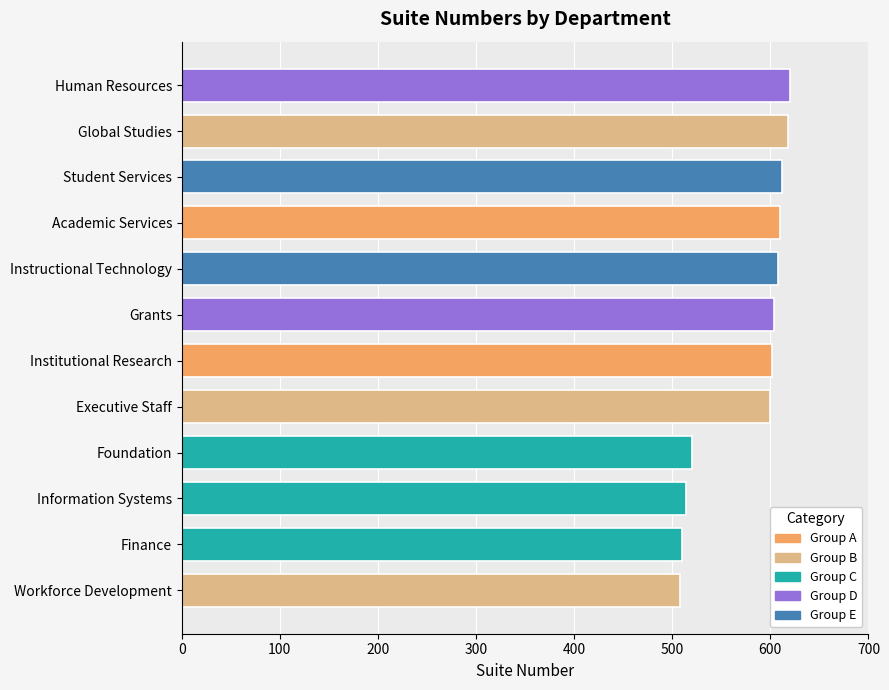

What is the greatest value displayed?

620